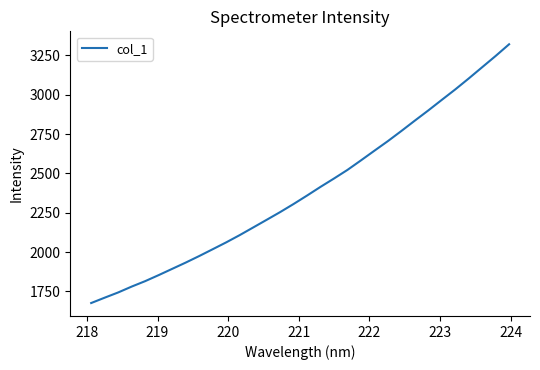

What is the minimum value shown in the chart?

1675.4